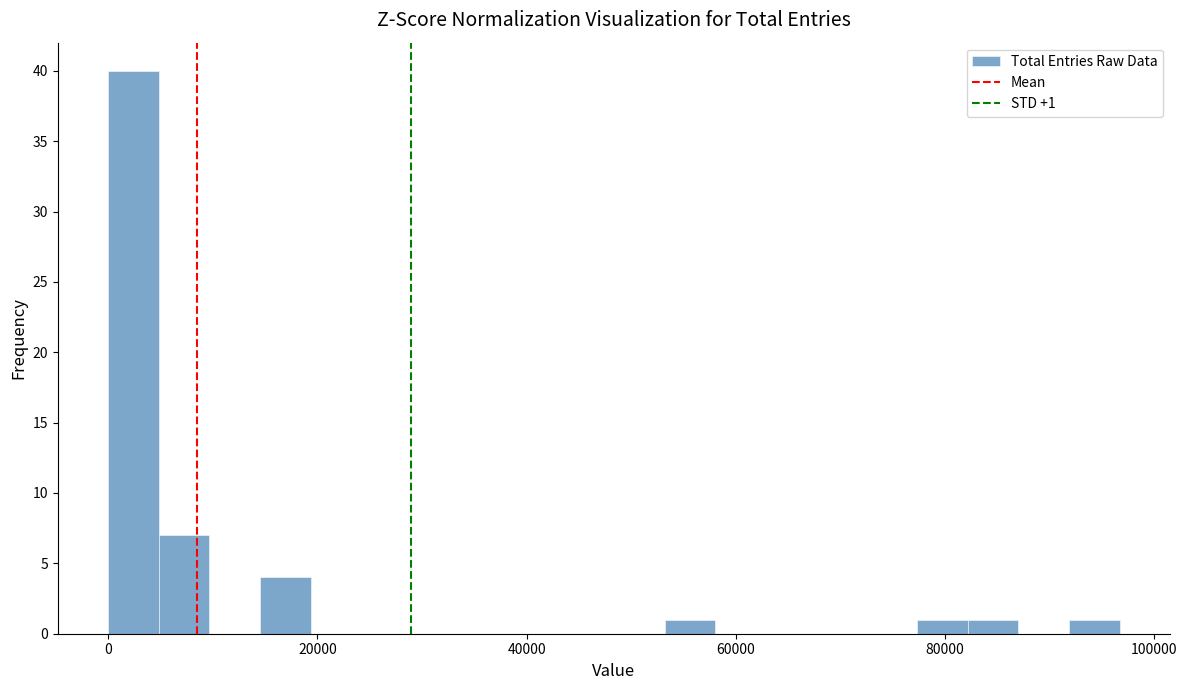

Around what value on the x-axis is the tallest bar? Give the approximate position of its centre, as read against the axis.

2000